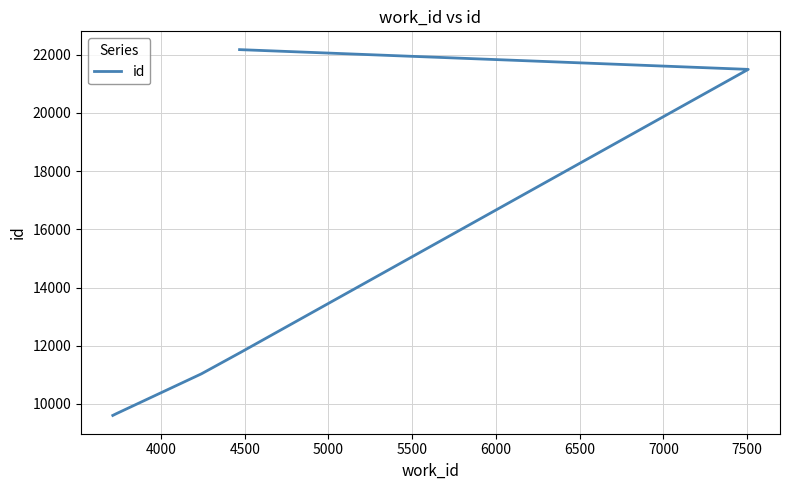

Is it true that the value at 5000 is 4451?

False